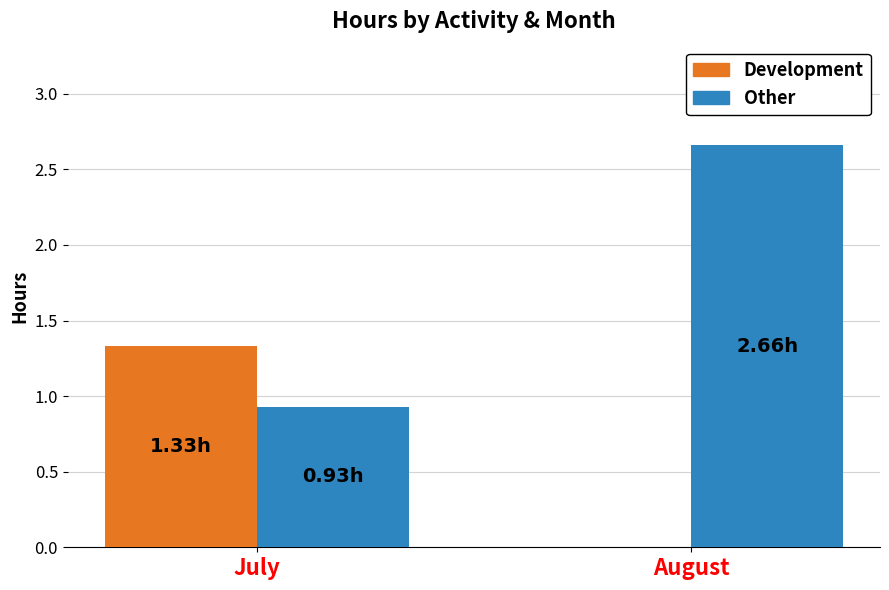

Between July and August, which series saw the biggest shift?

Other